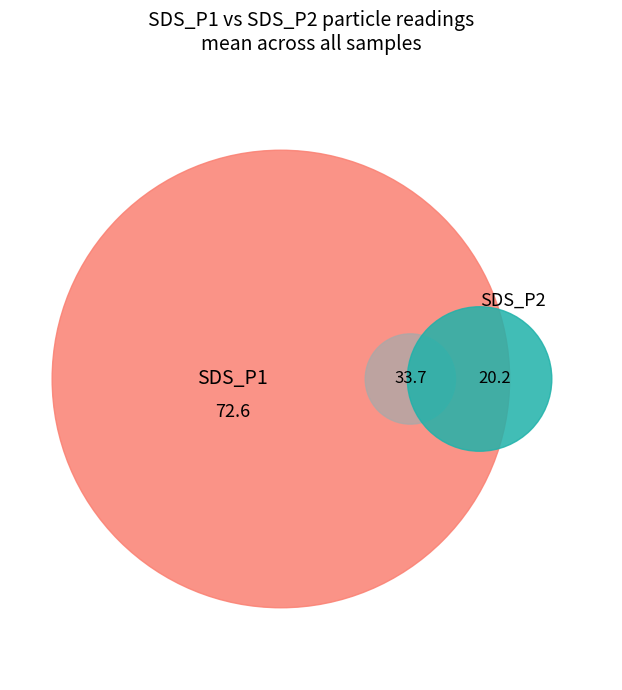

Is there any slice that represents more than half of the pie?

No